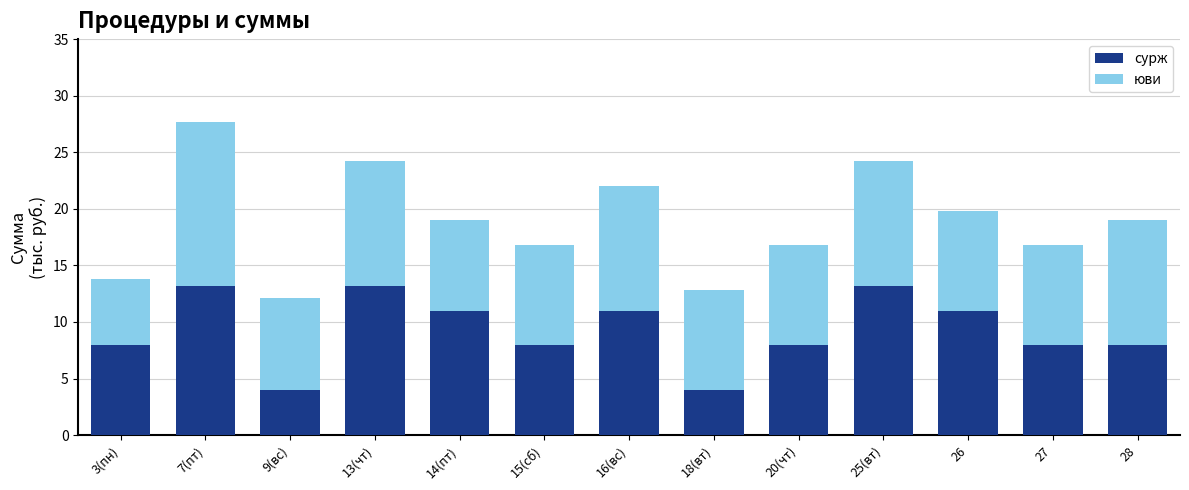

True or false: сурж has a value of 11.0 at 14(пт).

True